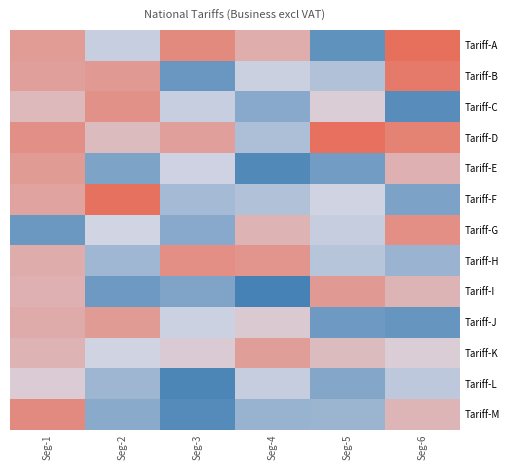

Reading left to right, what are all the values shown in this chart?

Tariff-A: Seg-1=0.5	Seg-2=-0.1	Seg-3=0.7	Seg-4=0.4	Seg-5=-0.8	Seg-6=1.0
Tariff-B: Seg-1=0.5	Seg-2=0.6	Seg-3=-0.7	Seg-4=-0.1	Seg-5=-0.3	Seg-6=0.9
Tariff-C: Seg-1=0.3	Seg-2=0.6	Seg-3=-0.1	Seg-4=-0.5	Seg-5=0.1	Seg-6=-0.9
Tariff-D: Seg-1=0.7	Seg-2=0.3	Seg-3=0.5	Seg-4=-0.3	Seg-5=0.9	Seg-6=0.8
Tariff-E: Seg-1=0.6	Seg-2=-0.6	Seg-3=-0.1	Seg-4=-0.9	Seg-5=-0.7	Seg-6=0.4
Tariff-F: Seg-1=0.5	Seg-2=0.9	Seg-3=-0.3	Seg-4=-0.3	Seg-5=-0.1	Seg-6=-0.6
Tariff-G: Seg-1=-0.7	Seg-2=-0.0	Seg-3=-0.5	Seg-4=0.3	Seg-5=-0.1	Seg-6=0.7
Tariff-H: Seg-1=0.4	Seg-2=-0.4	Seg-3=0.7	Seg-4=0.6	Seg-5=-0.2	Seg-6=-0.4
Tariff-I: Seg-1=0.4	Seg-2=-0.7	Seg-3=-0.6	Seg-4=-1.0	Seg-5=0.6	Seg-6=0.3
Tariff-J: Seg-1=0.4	Seg-2=0.6	Seg-3=-0.1	Seg-4=0.1	Seg-5=-0.7	Seg-6=-0.8
Tariff-K: Seg-1=0.3	Seg-2=-0.1	Seg-3=0.1	Seg-4=0.5	Seg-5=0.3	Seg-6=0.1
Tariff-L: Seg-1=0.1	Seg-2=-0.4	Seg-3=-0.9	Seg-4=-0.1	Seg-5=-0.6	Seg-6=-0.2
Tariff-M: Seg-1=0.7	Seg-2=-0.5	Seg-3=-0.9	Seg-4=-0.4	Seg-5=-0.4	Seg-6=0.3